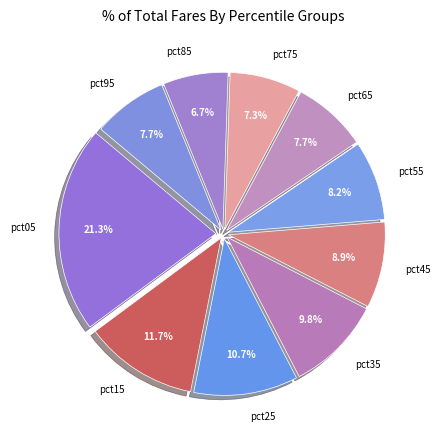

Which category has the biggest portion of the pie?

pct05